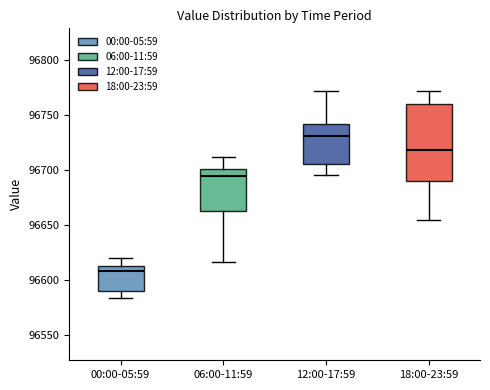

Which box's median line is the highest?

12:00-17:59